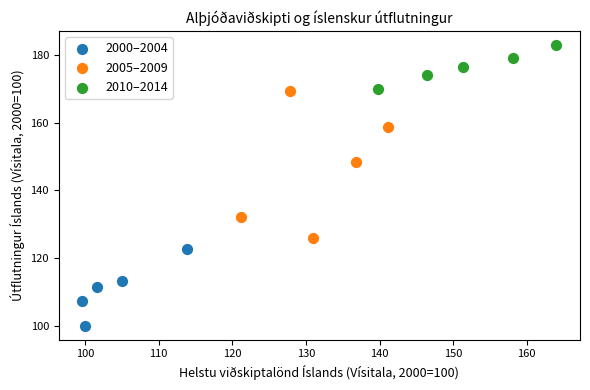

Which series reaches the maximum Y coordinate?

2010–2014